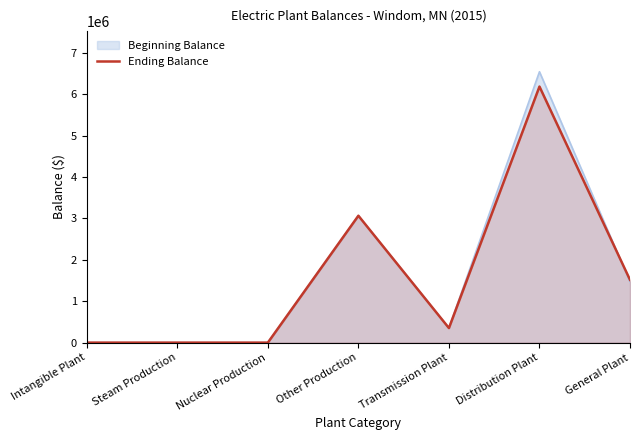

Reading right to left, list all the values displayed in this chart.

General Plant=1515633	Distribution Plant=6183318	Transmission Plant=351712	Other Production=3064219	Nuclear Production=0	Steam Production=0	Intangible Plant=0